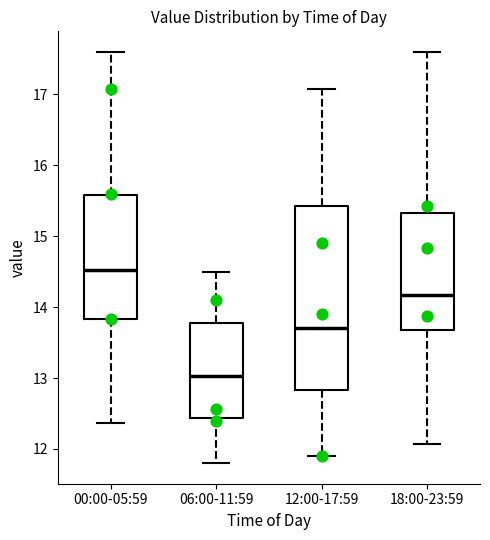

Which box is the tallest, from its lower edge to its upper edge?

12:00-17:59